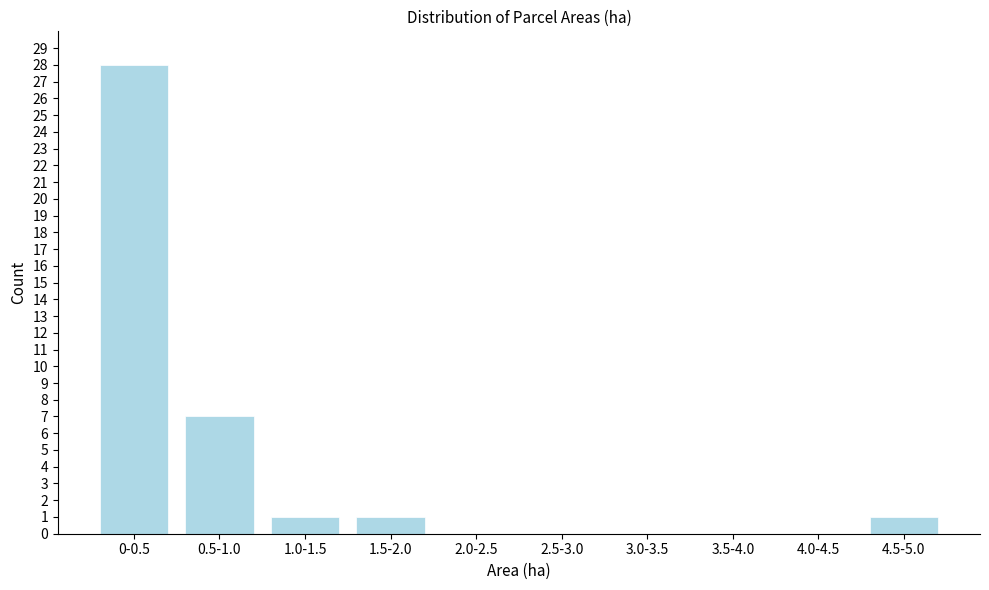

Reading left to right, what are all the values shown in this chart?

0-0.5=28	0.5-1.0=7	1.0-1.5=1	1.5-2.0=1	2.0-2.5=0	2.5-3.0=0	3.0-3.5=0	3.5-4.0=0	4.0-4.5=0	4.5-5.0=1